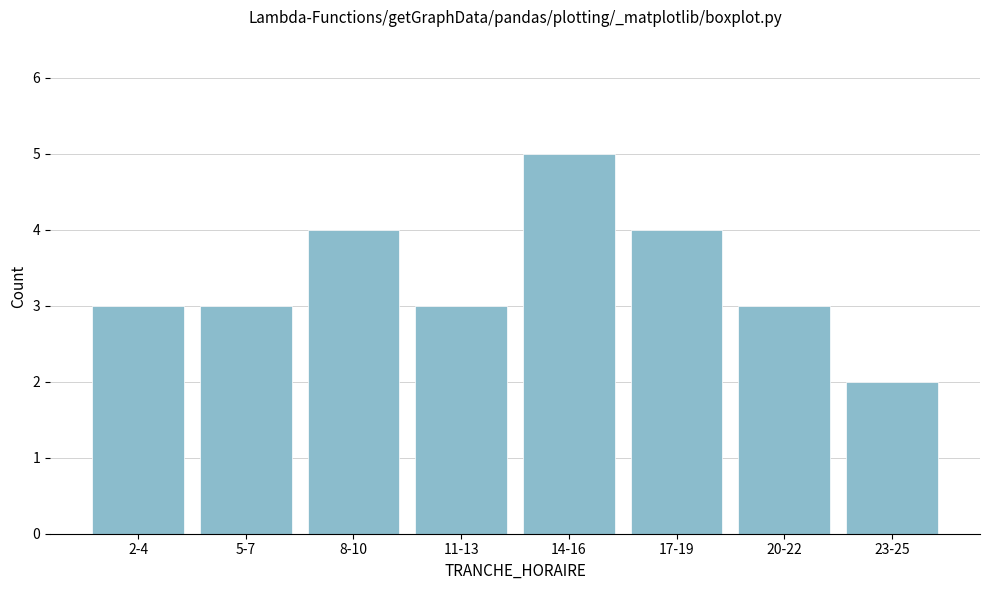

Reading left to right, what are all the values shown in this chart?

2-4=3	5-7=3	8-10=4	11-13=3	14-16=5	17-19=4	20-22=3	23-25=2